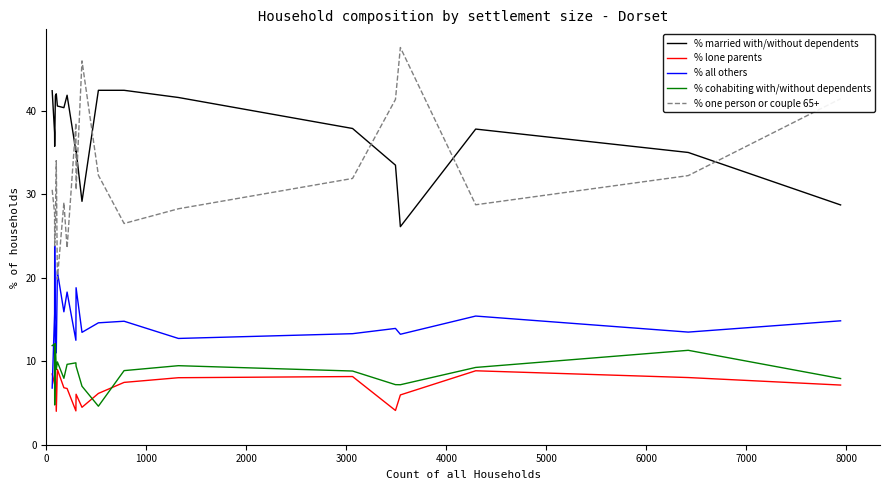

What is the difference between the maximum and minimum values in the % all others series?

17.0